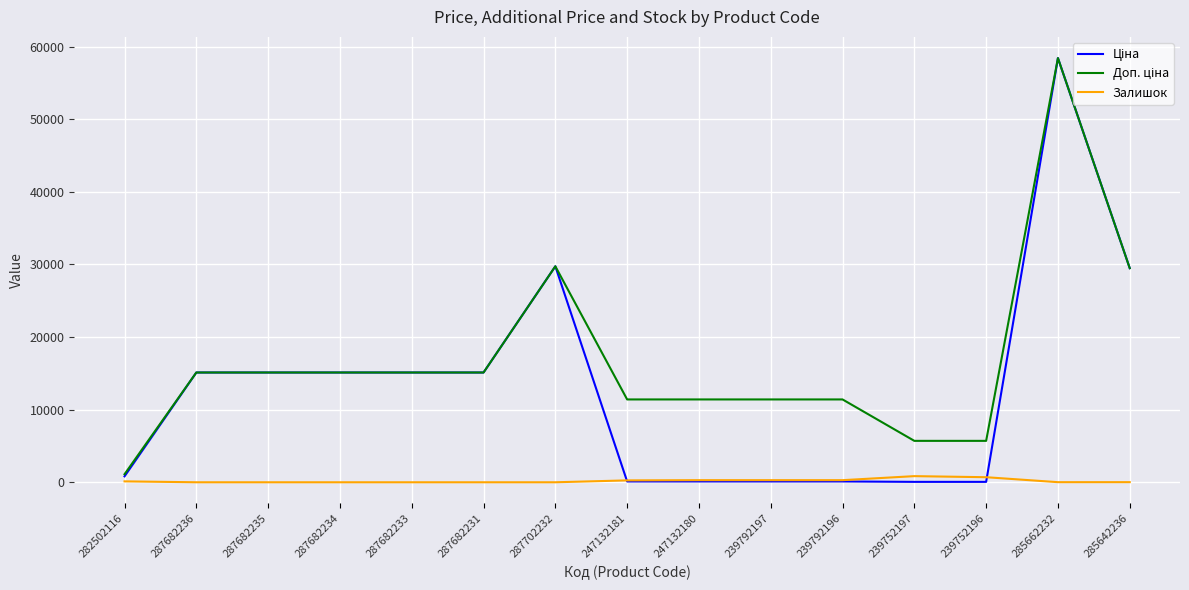

What is the total value across all series at 287682234?

30240.0